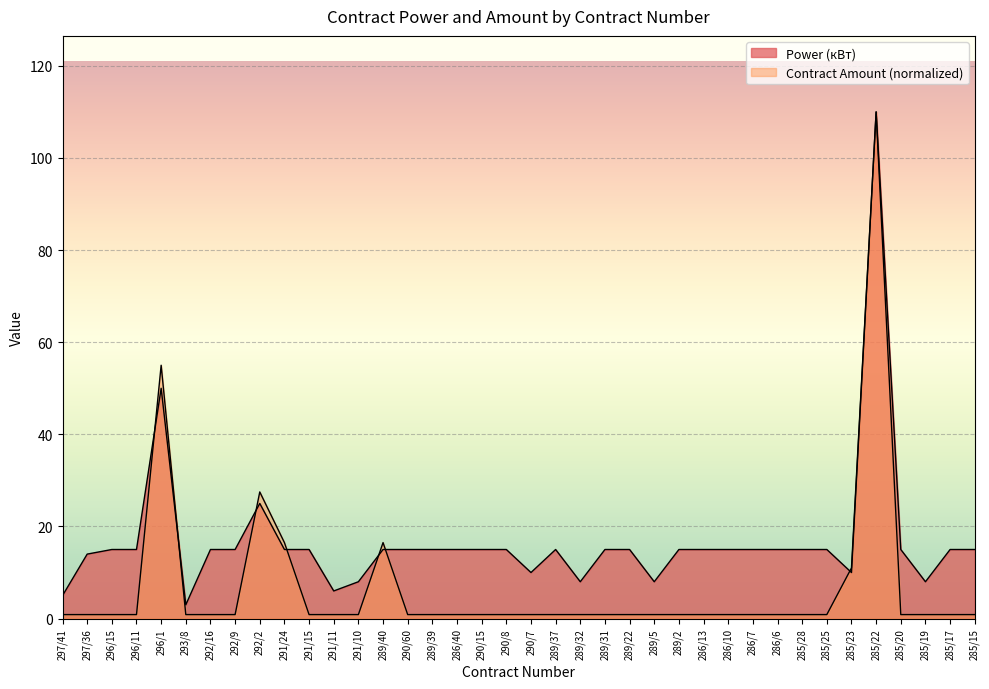

How many series are shown in this chart?

2